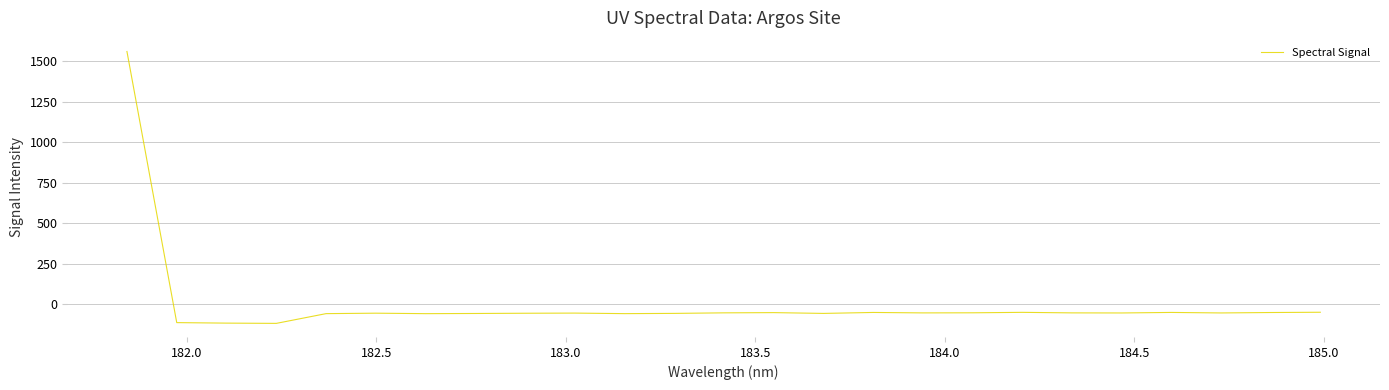

What is the smallest value displayed?

-116.7